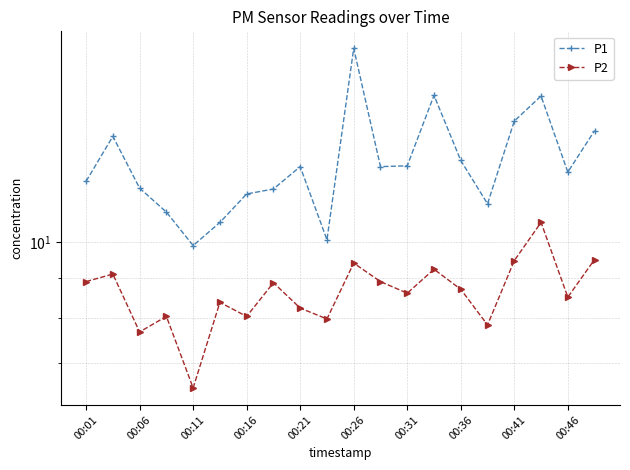

What is the highest value of the P2 series?

10.6